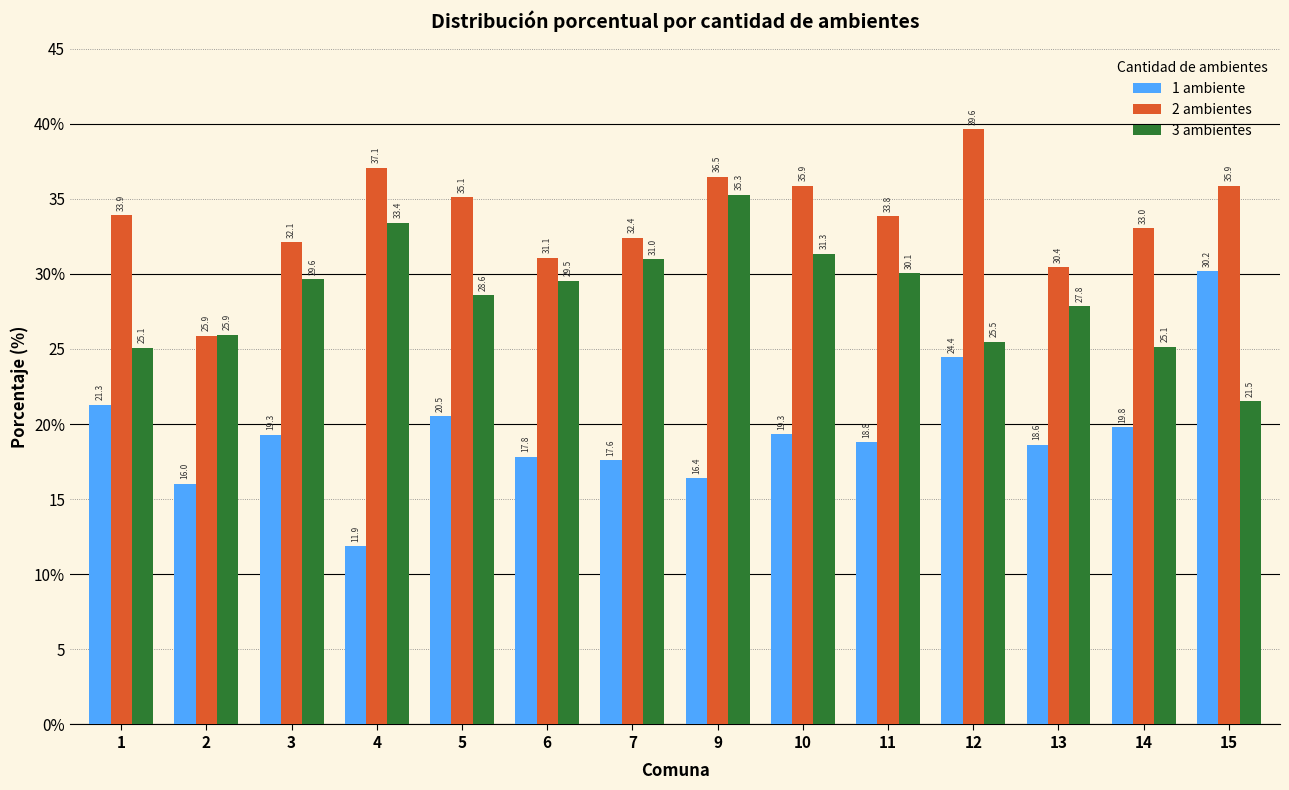

What are all the series names shown in the legend?

1 ambiente, 2 ambientes, 3 ambientes